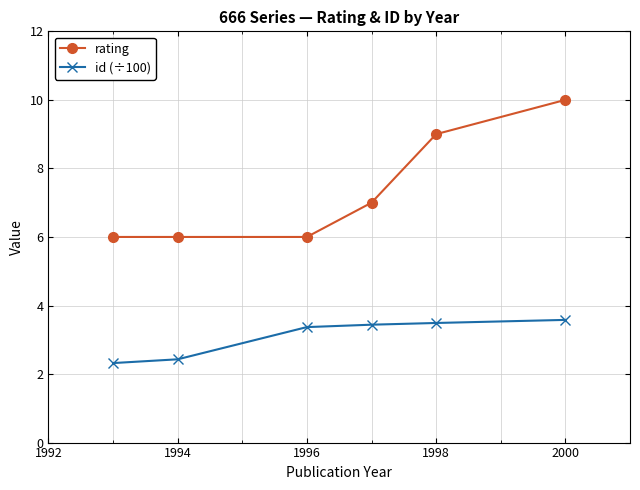

How many categories are shown in the chart?

6